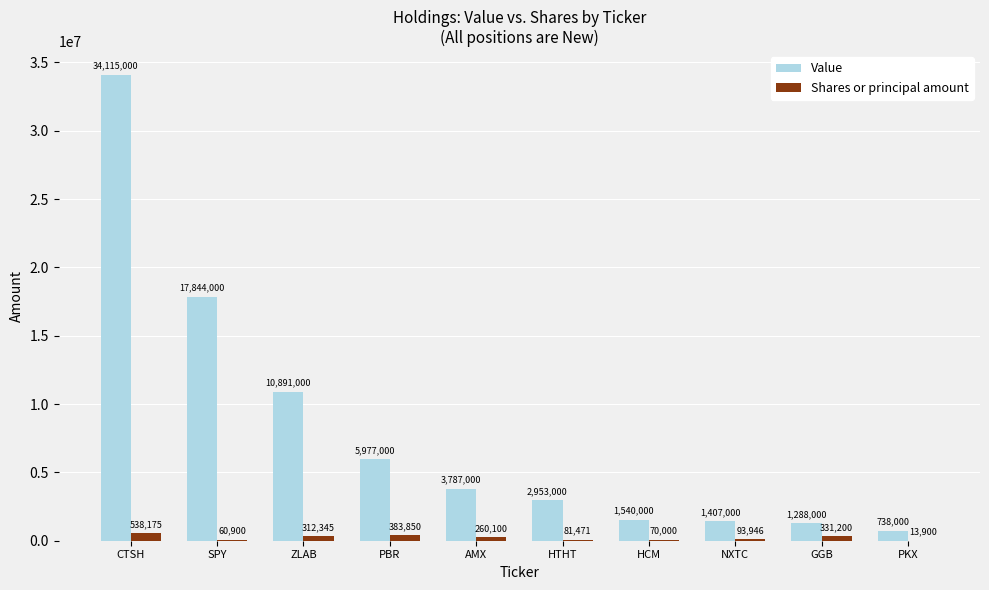

Which series changed the most between CTSH and SPY?

Value